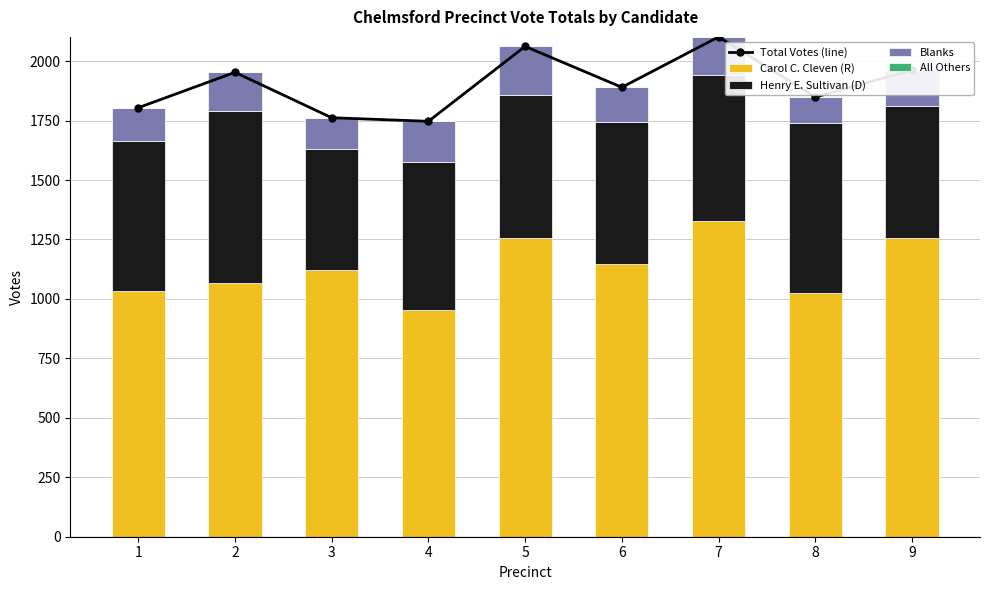

Rank the series by their maximum value, from highest to lowest.

Total Votes (line), Carol C. Cleven (R), Henry E. Sultivan (D), Blanks, All Others